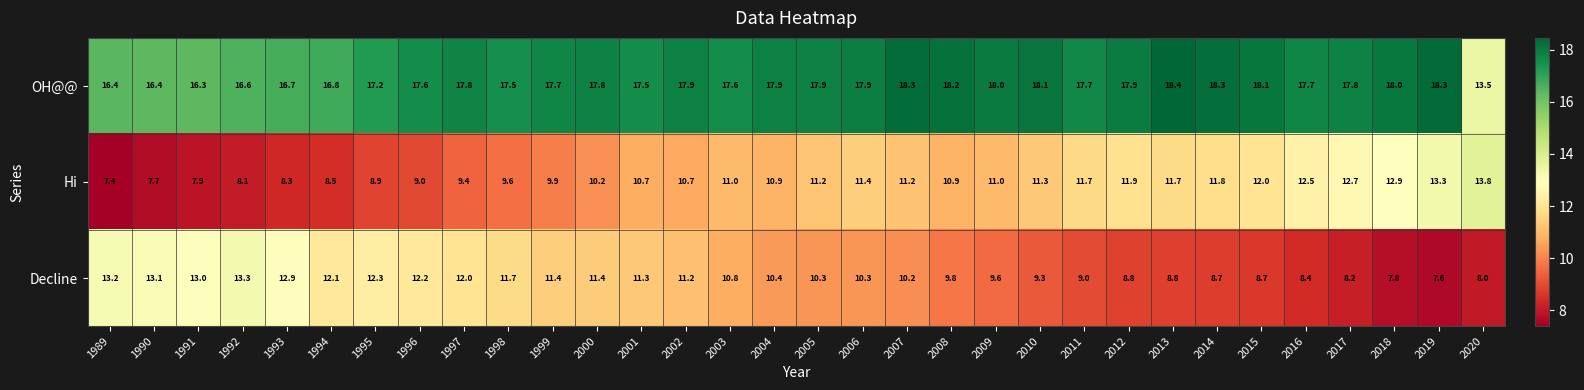

At how many categories does at least one series exceed 15?

31